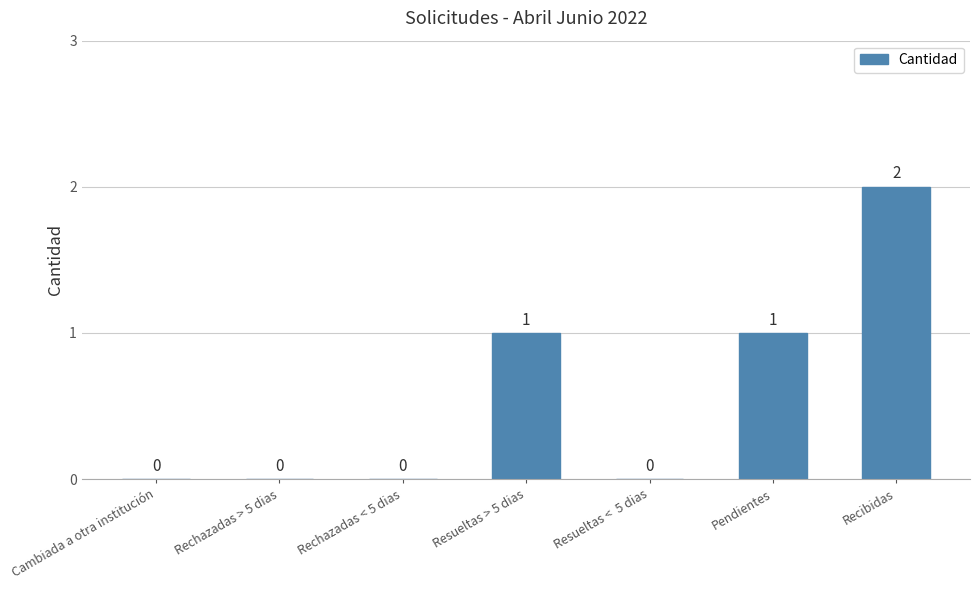

At which category does the chart reach its peak across all series?

Recibidas